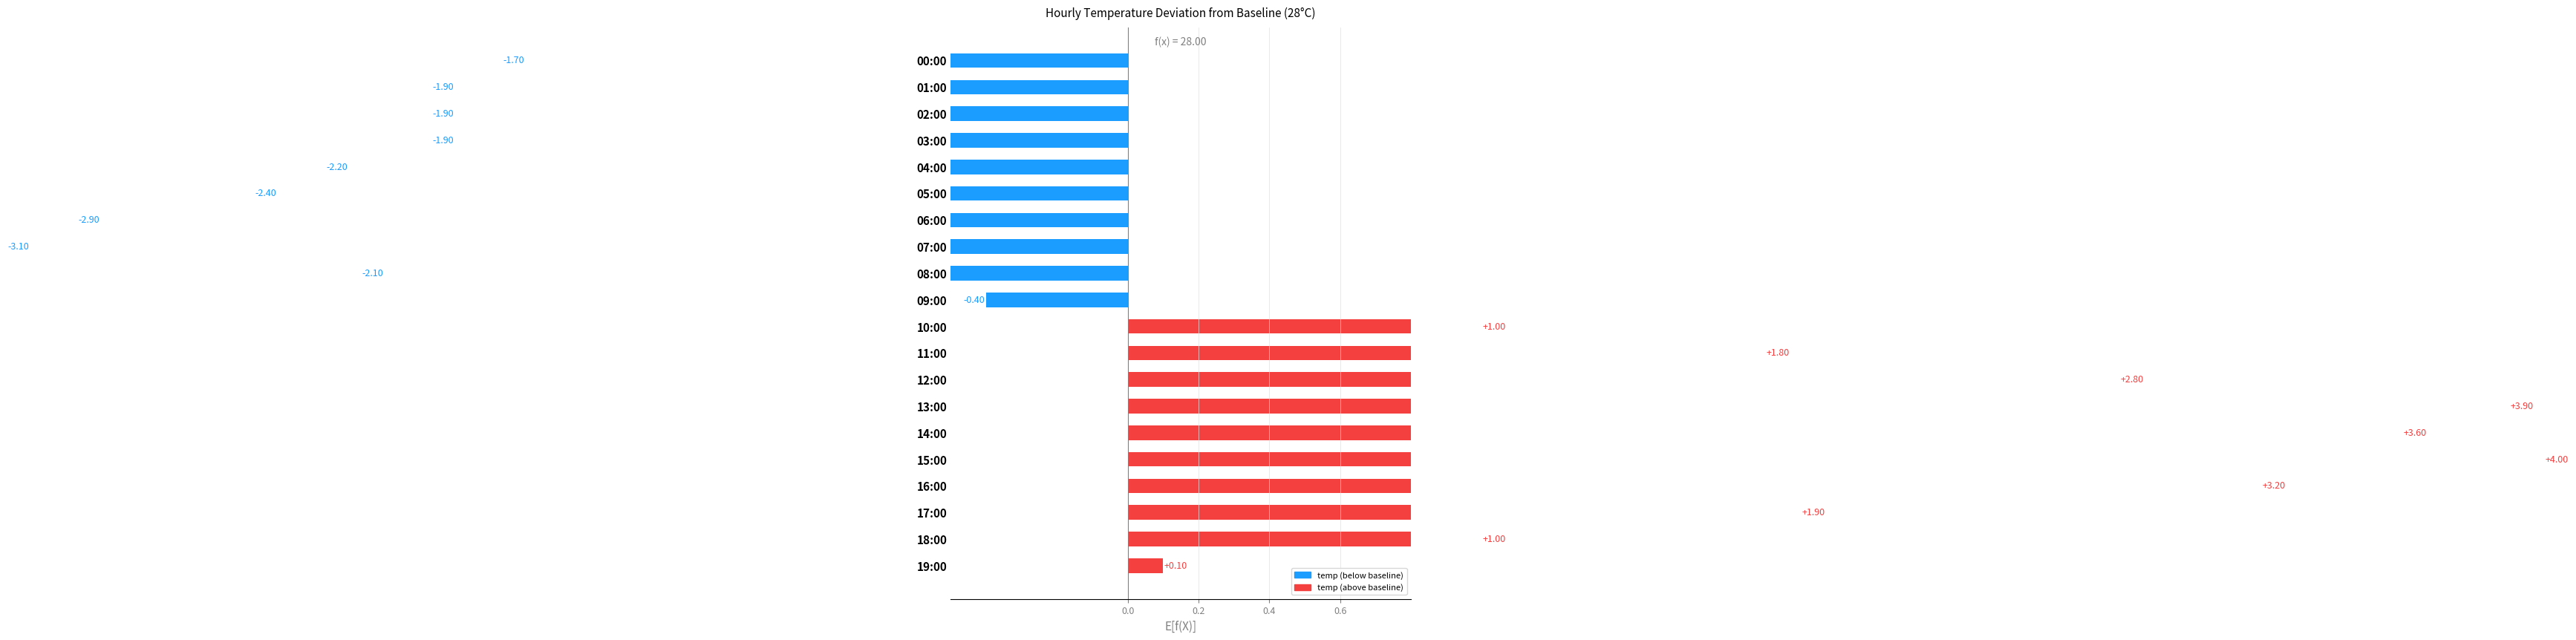

Reading right to left, what are all the values shown in this chart?

0.1	1.0	1.9	3.2	4.0	3.6	3.9	2.8	1.8	1.0	-0.4	-2.1	-3.1	-2.9	-2.4	-2.2	-1.9	-1.9	-1.9	-1.7